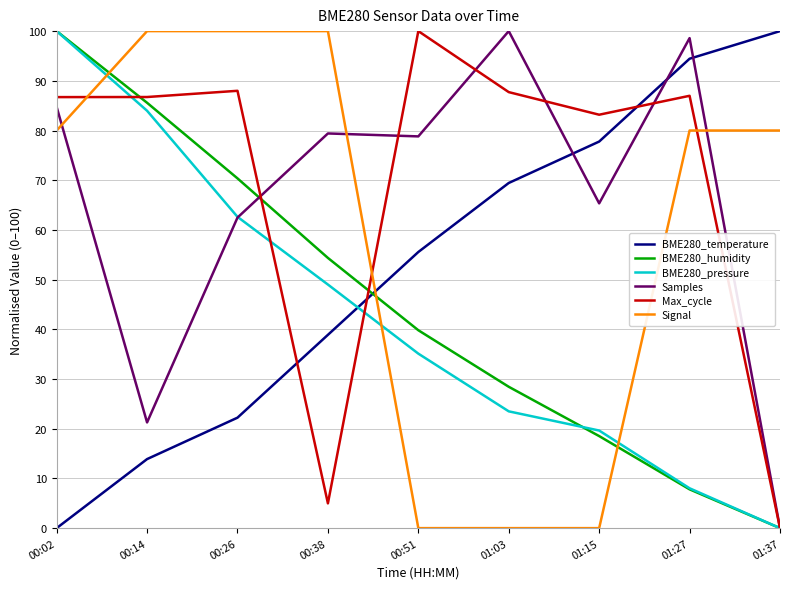

What is the difference between the Max_cycle values at 00:51 and 01:15?

16.8